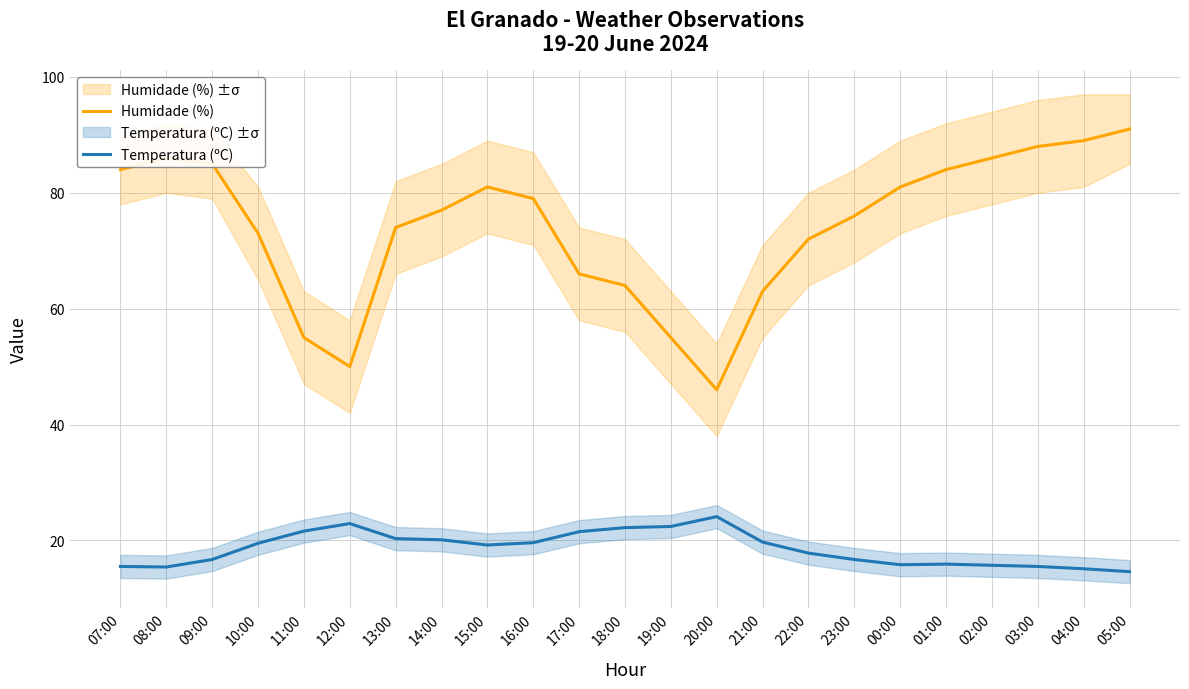

What are all the series names shown in the legend?

Humidade (%), Temperatura (ºC)